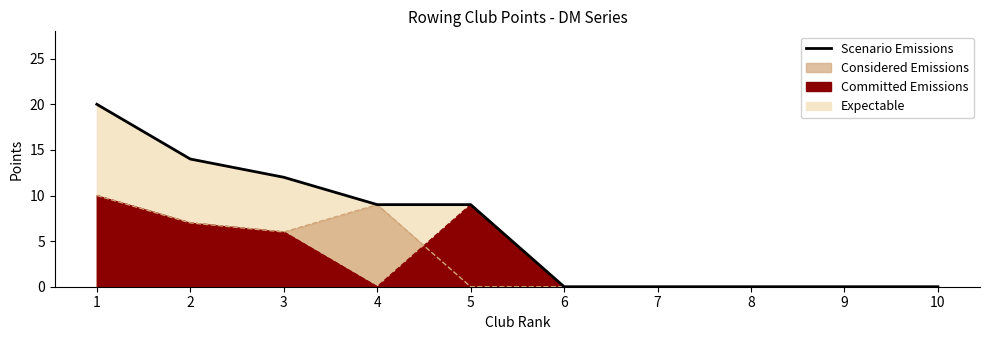

The value at 3 is 12. True or false?

True